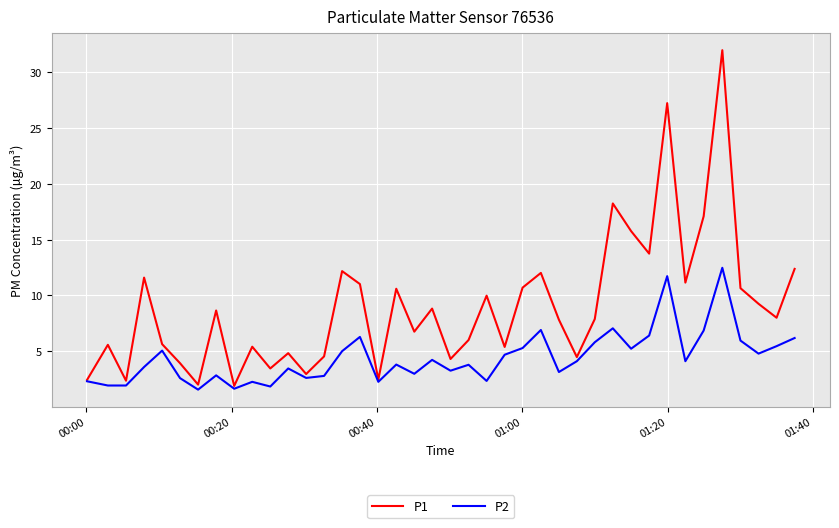

What is the greatest value displayed?

32.0